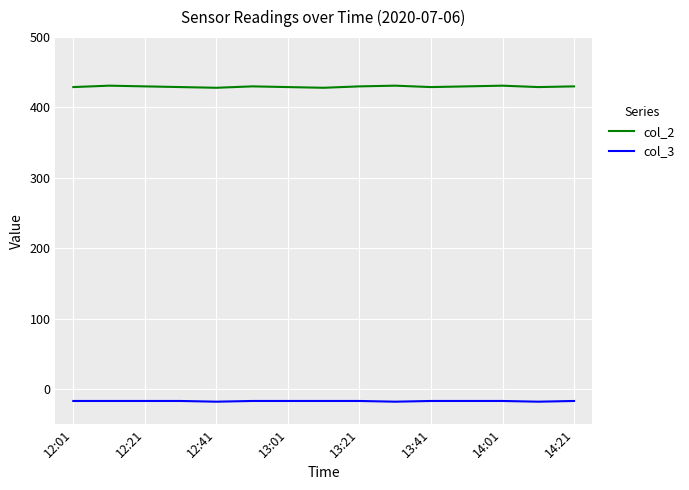

What is the minimum value shown in the chart?

-18